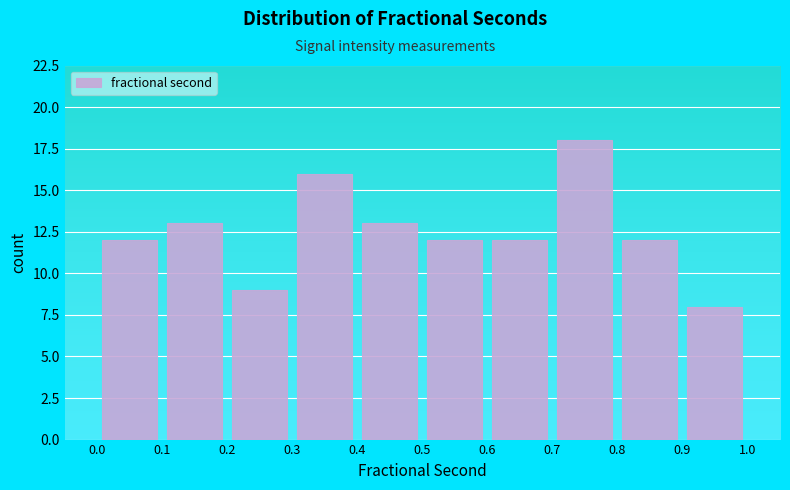

Reading left to right, list every bar in this chart as the range it spans on the x-axis followed by its height. The values are not printed on the chart, so give them approximately, as read against the axis.

0.0 to 0.1: 12
0.1 to 0.2: 13
0.2 to 0.3: 9
0.3 to 0.4: 16
0.4 to 0.5: 13
0.5 to 0.6: 12
0.6 to 0.7: 12
0.7 to 0.8: 18
0.8 to 0.9: 12
0.9 to 1.0: 8